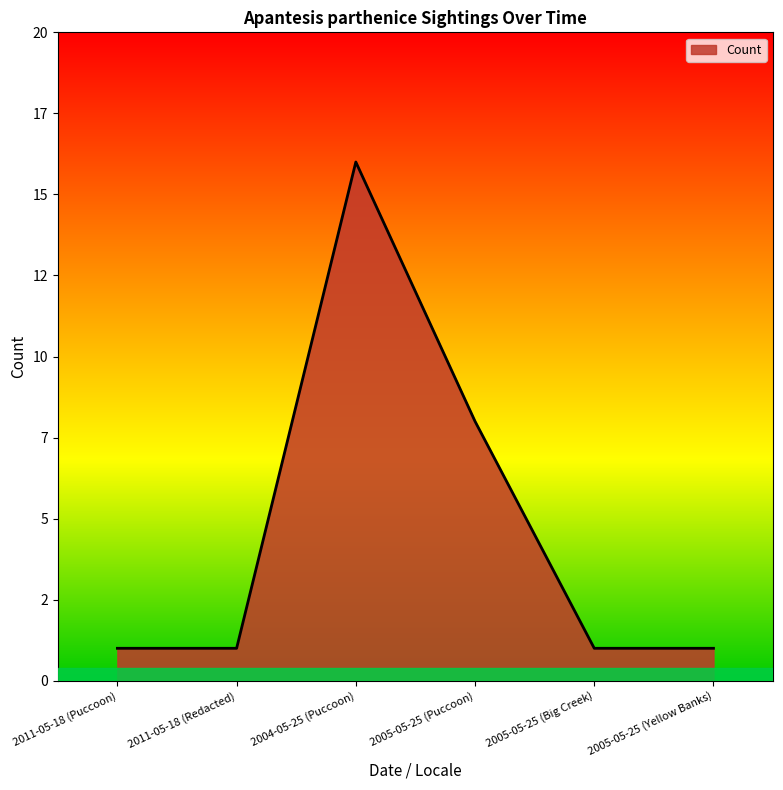

Does the chart have visible grid lines?

No